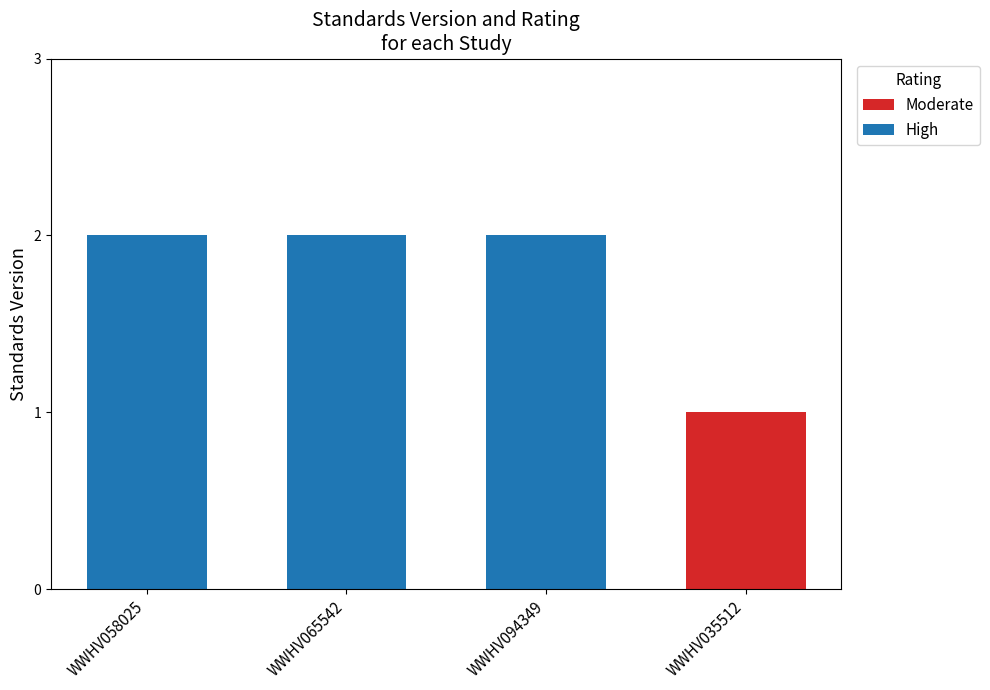

Is it true that Moderate equals 1 at WWHV065542?

False